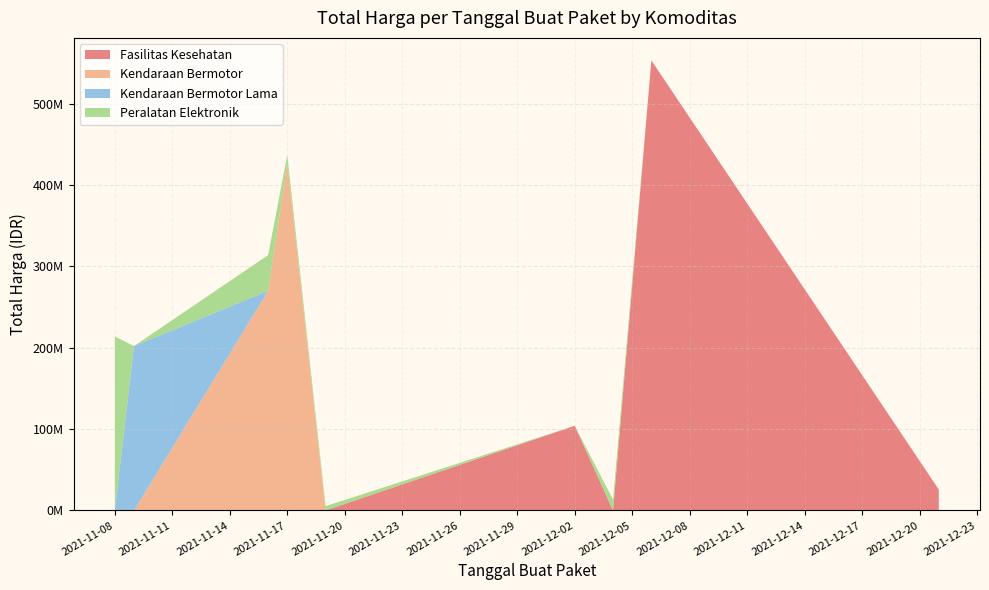

Reading right to left, extract all data points from this chart.

2021-12-04=13345000	2021-11-19=5267600	2021-11-17=10374000	2021-11-16=32000000	2021-11-16=11879100	2021-11-08=213825000	2021-11-09=202000000	2021-11-17=426700000	2021-11-16=231100000	2021-11-16=38810000	2021-12-21=6777480	2021-12-21=3746160	2021-12-21=15125000	2021-12-06=376595700	2021-12-06=51612000	2021-12-06=124900000	2021-12-02=9511000	2021-12-02=6052778	2021-12-02=7529200	2021-12-02=2599960	2021-12-02=42149455	2021-12-02=26136000	2021-12-02=10062484